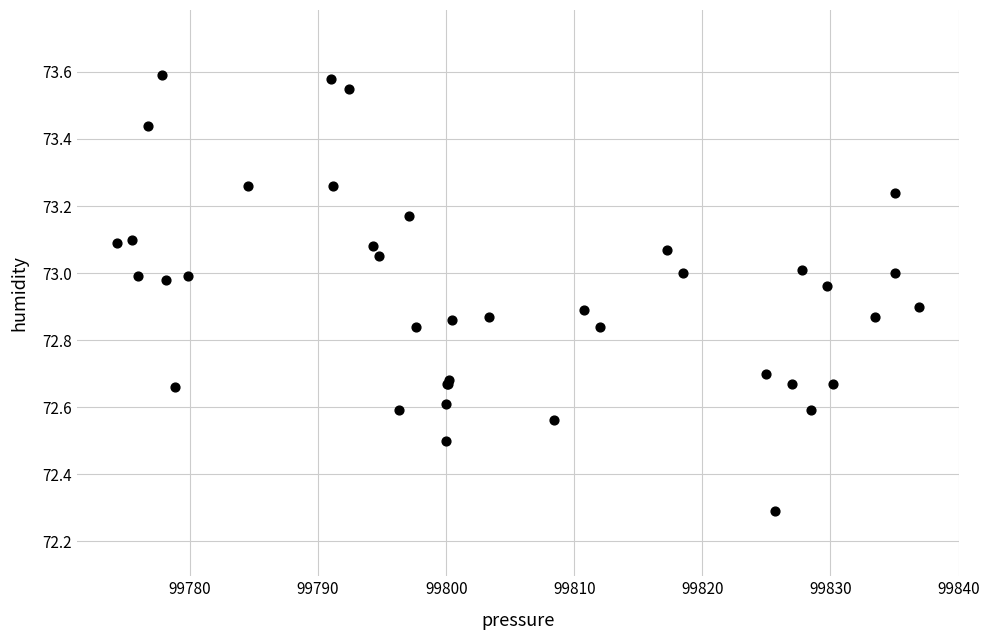

What Y value in the scatter plot is closest to 72?

72.3